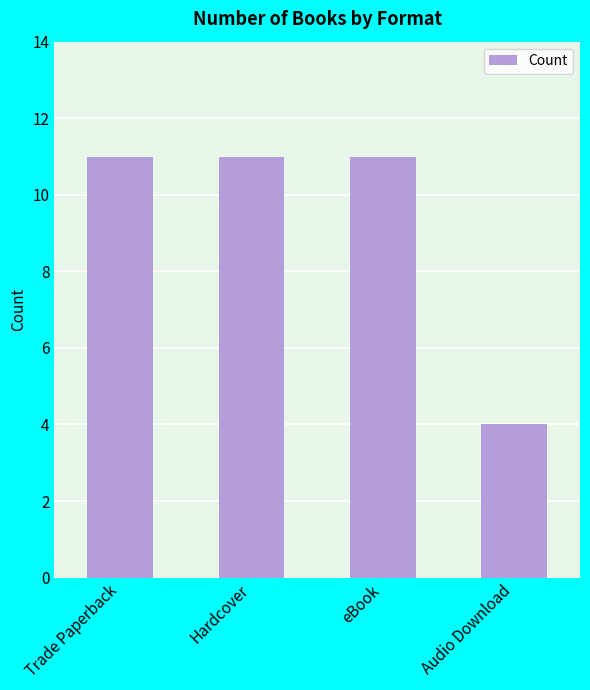

The chart shows a value of 2 at eBook. True or false?

False